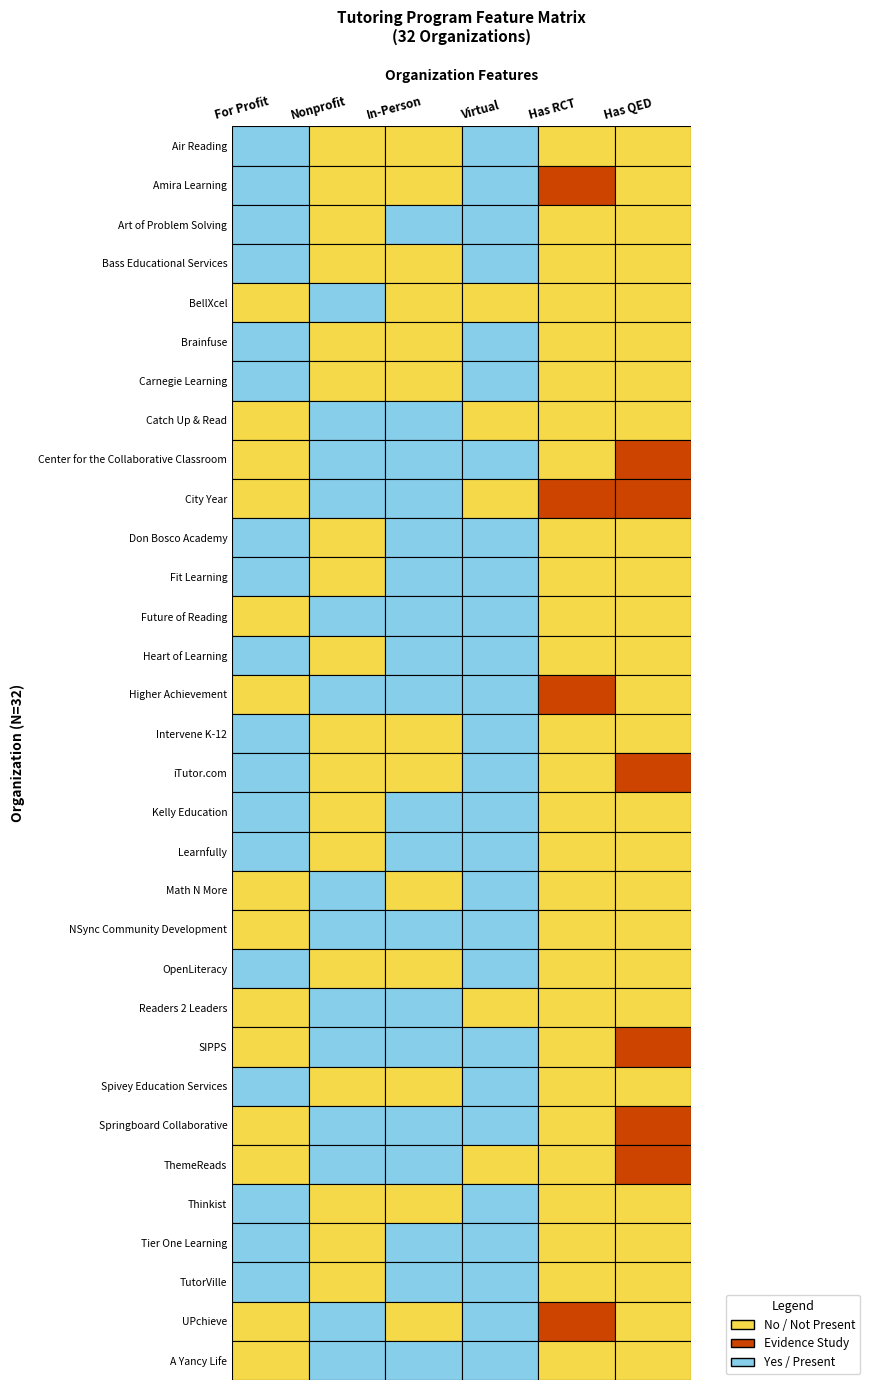

How many values in the qed series exceed 0?

6